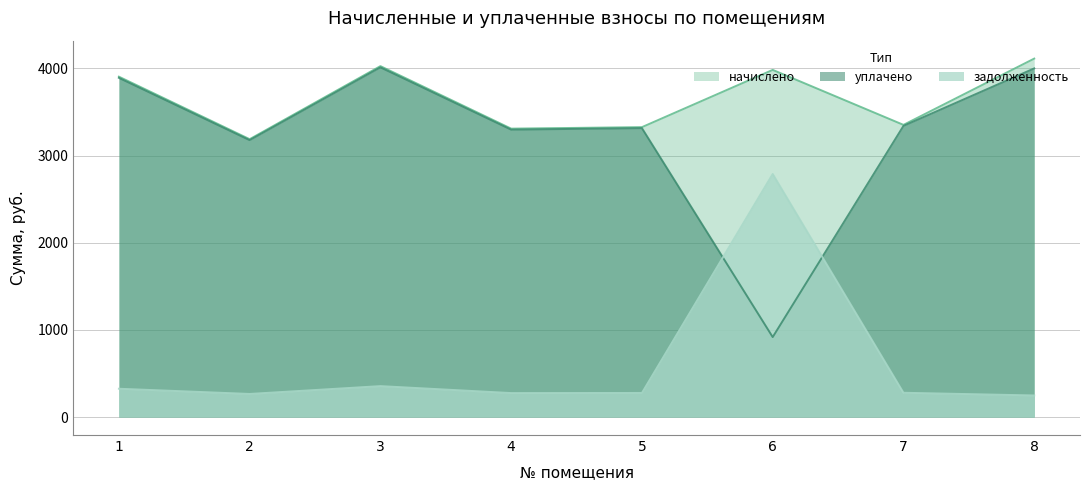

Reading left to right, extract all data points from this chart.

начислено: 3905.3	3188.2	4026.2	3309.1	3326.4	3983.0	3352.3	4112.6
уплачено: 3891.7	3177.1	4012.3	3297.6	3314.8	918.1	3340.7	4000.0
задолженность: 325.4	265.7	355.5	275.8	277.2	2788.8	279.4	248.2